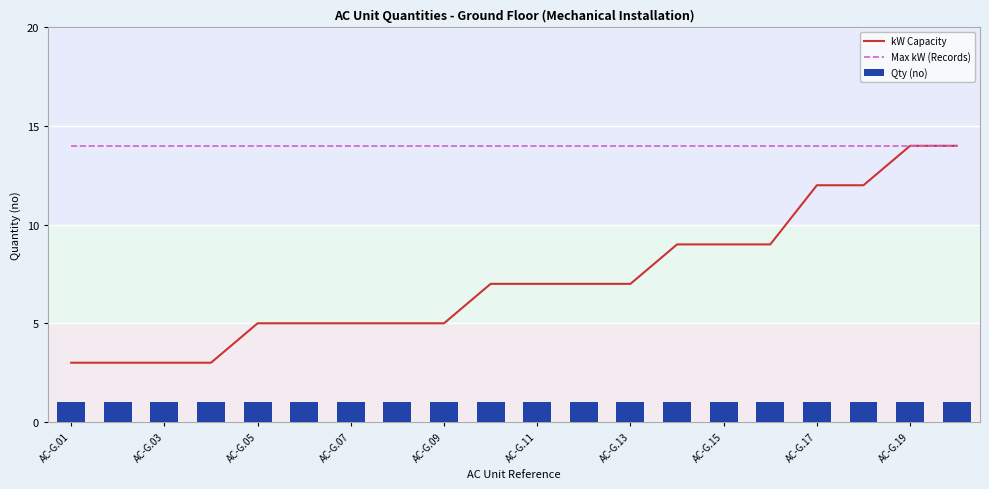

True or false: Max kW (Records) has a value of 14 at AC-G.11.

True